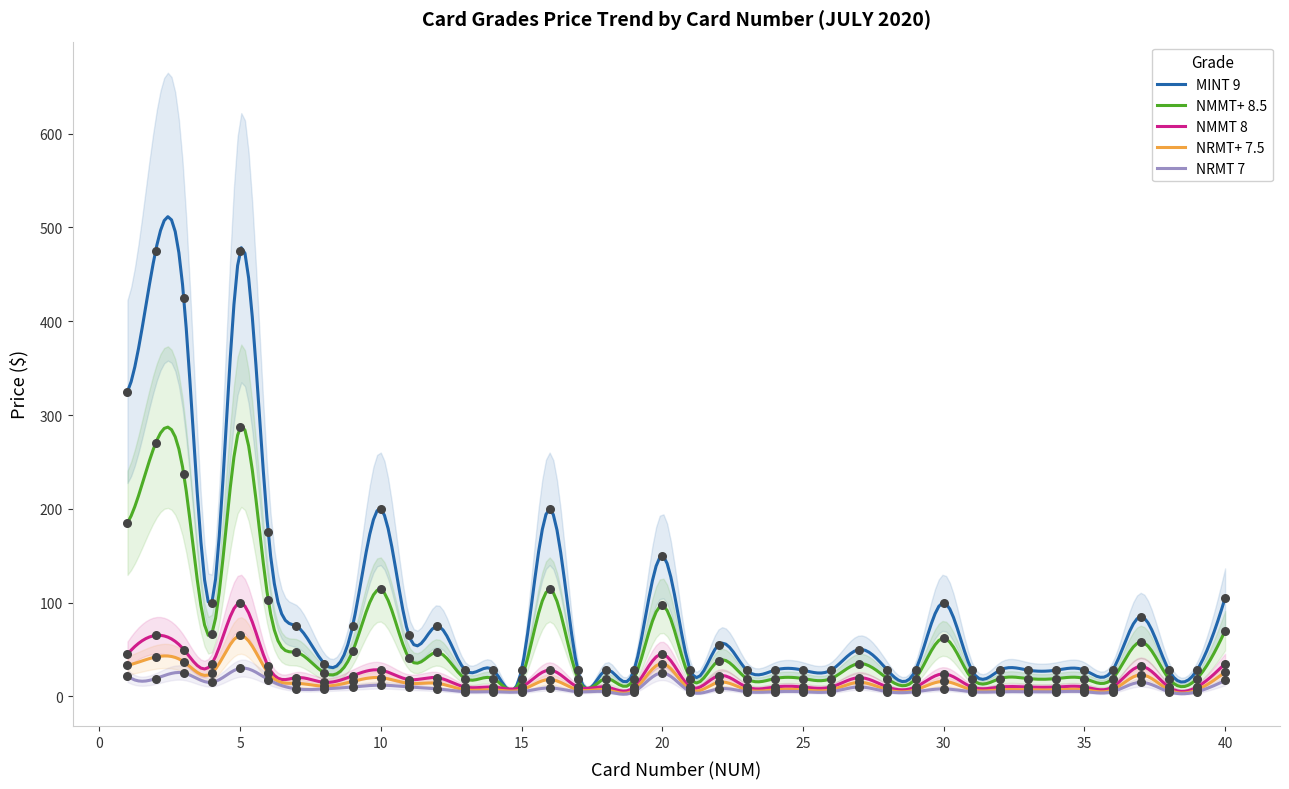

At how many categories does at least one series exceed 356?

3